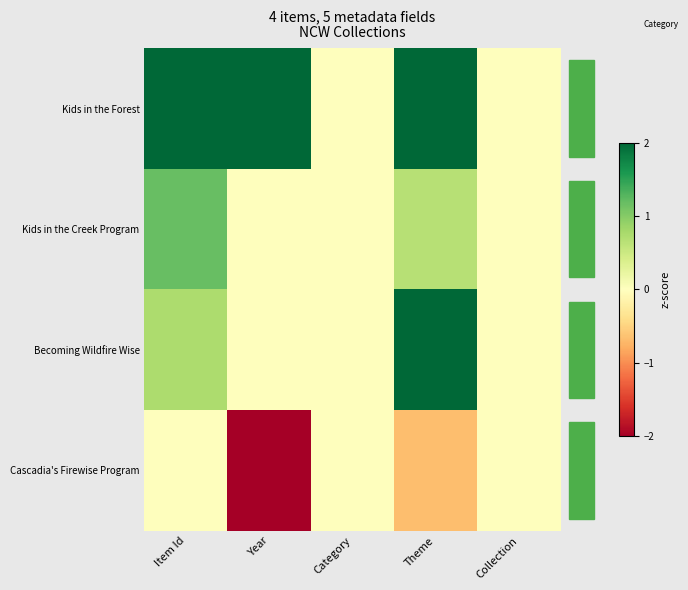

How many series are shown in this chart?

4